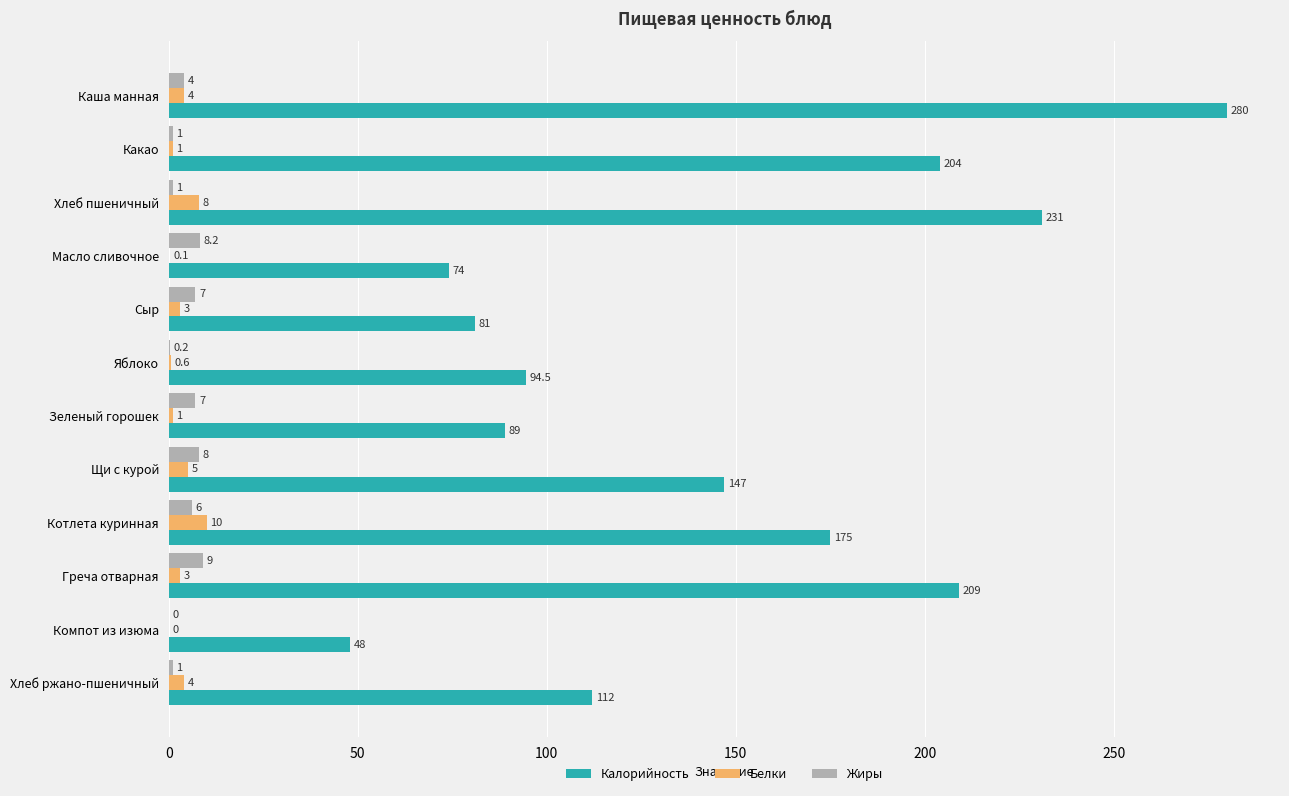

What is the maximum value for Белки?

10.0